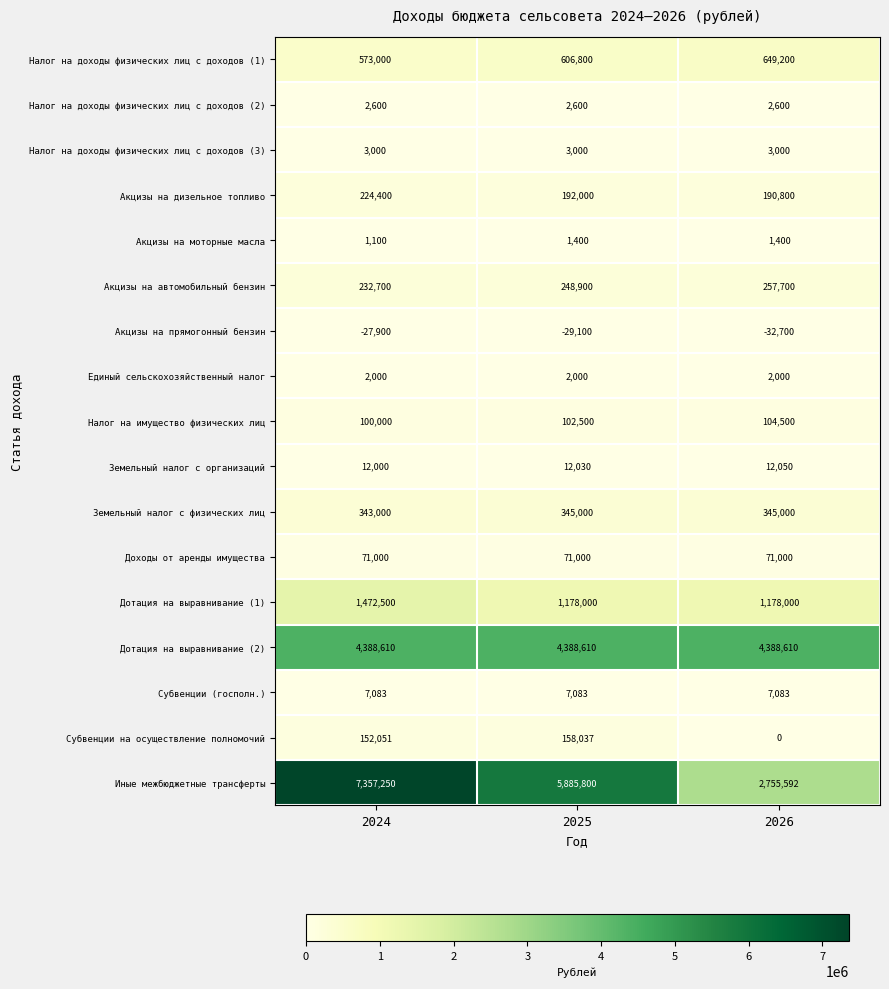

What is the difference between the highest and lowest values at 2024?

7385150